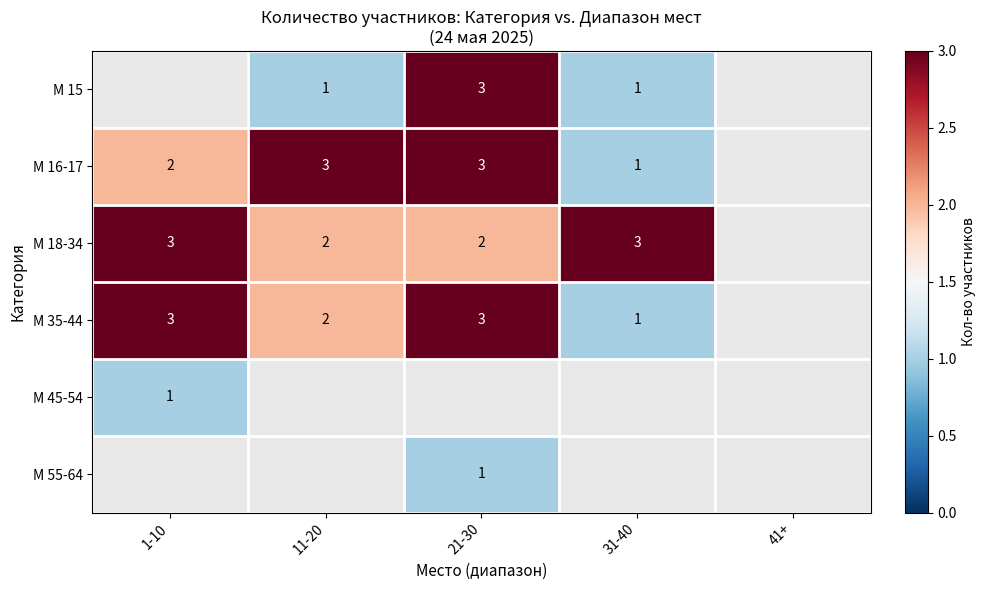

What is the spread (max minus min) of values at 11-20?

2.0